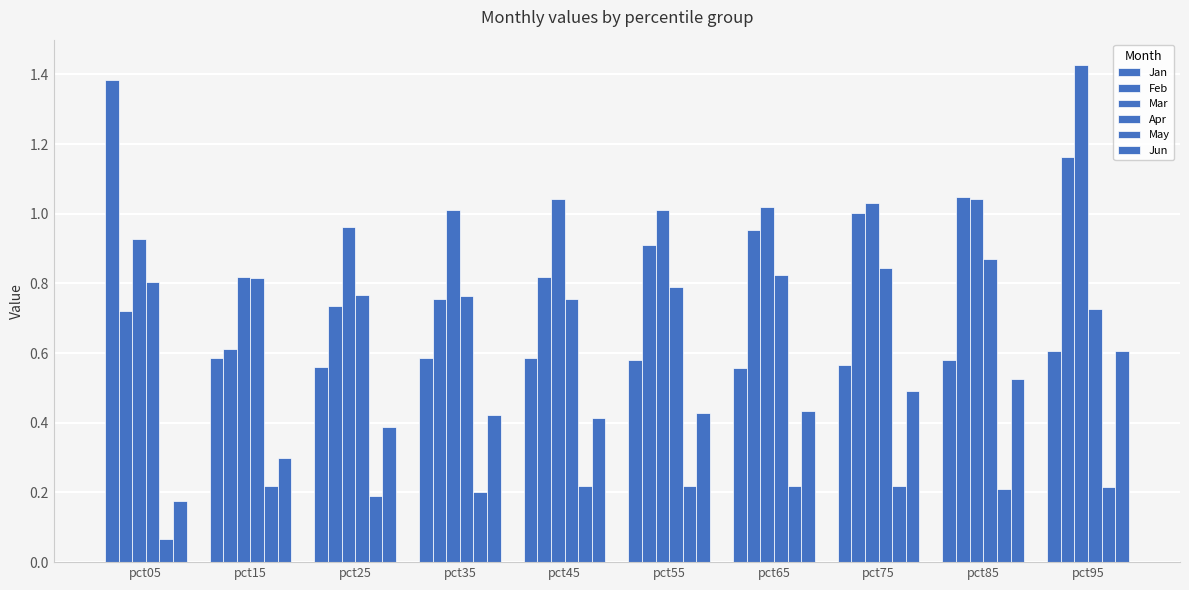

How many distinct data groups are displayed?

6